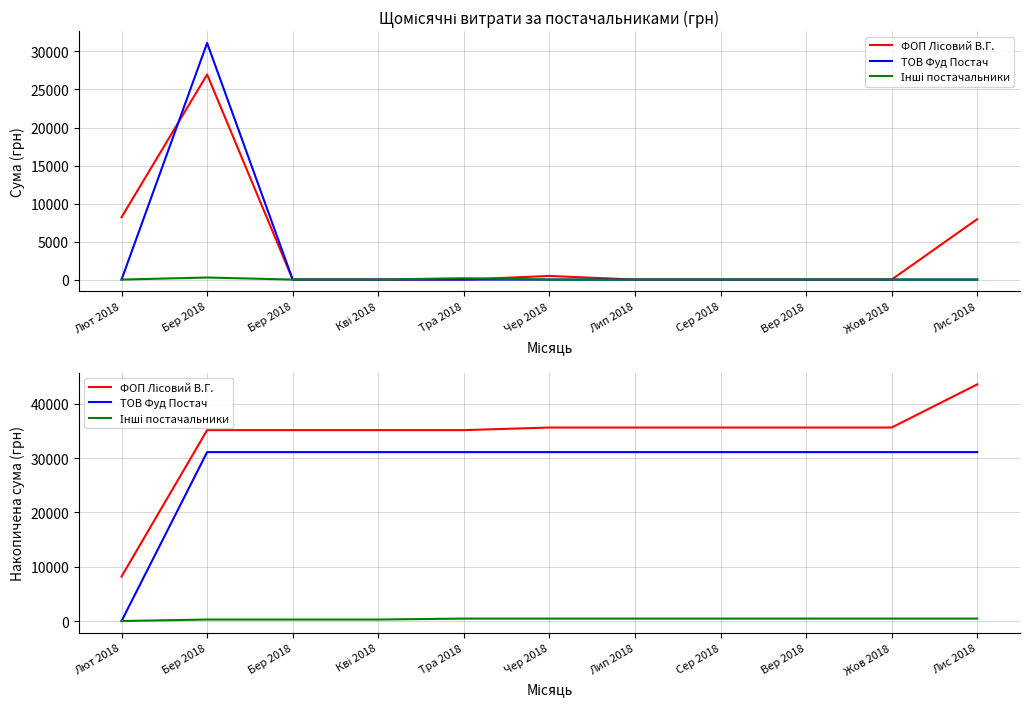

Which series changed the most between Лют 2018 and Бер 2018?

ТОВ Фуд Постач